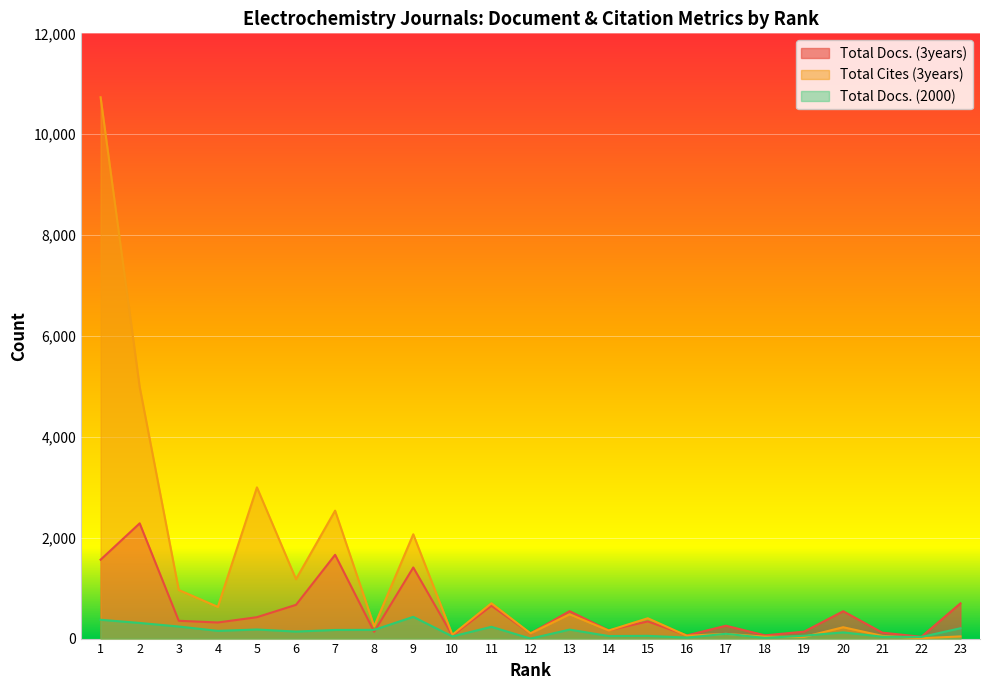

Which series has the largest range (max minus min)?

Total Cites (3years)